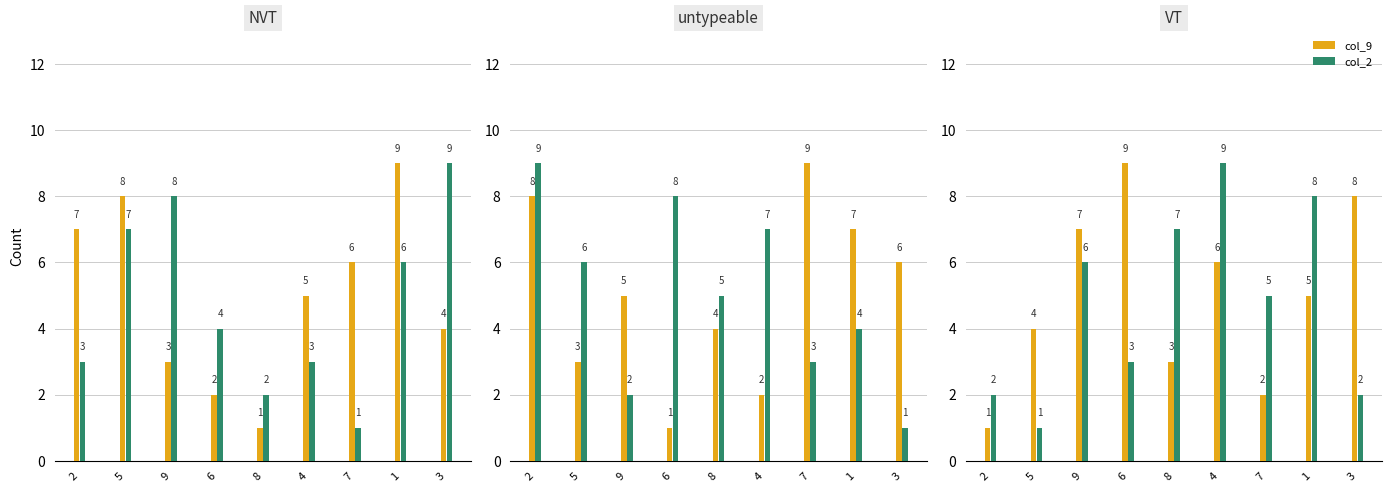

Which series has the widest spread of values?

col_3